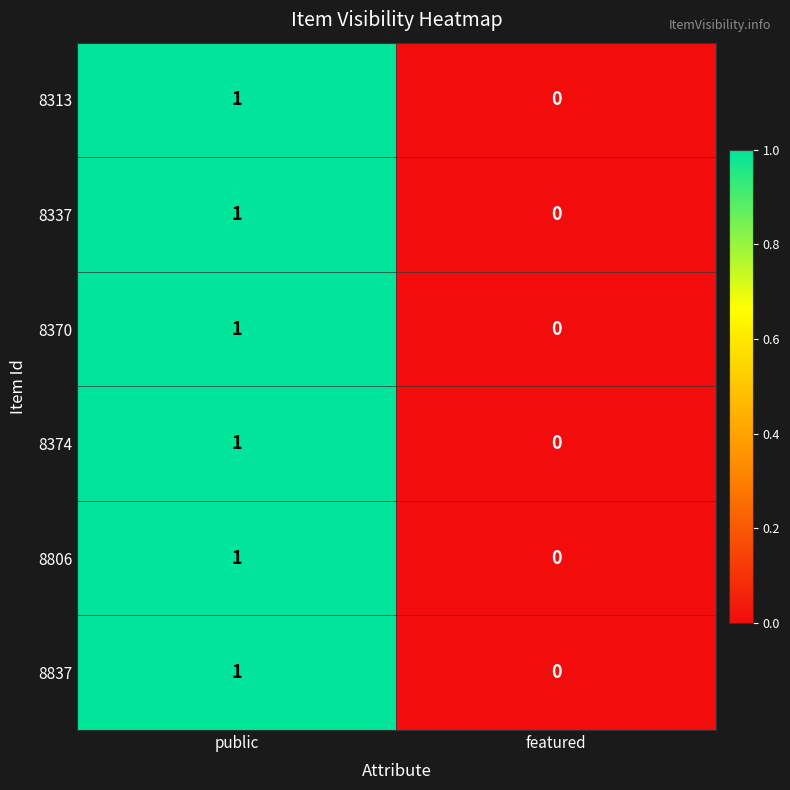

Reading right to left, transcribe all the data shown in this chart.

8313: 0	1
8337: 0	1
8370: 0	1
8374: 0	1
8806: 0	1
8837: 0	1